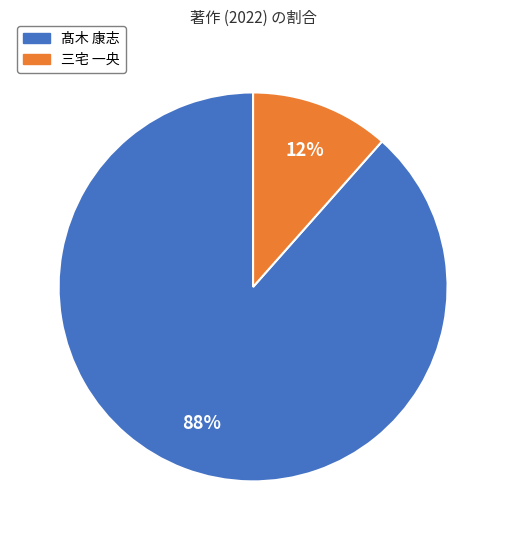

To the nearest percent, what is the combined percentage of 髙木 康志 and 三宅 一央?

100%